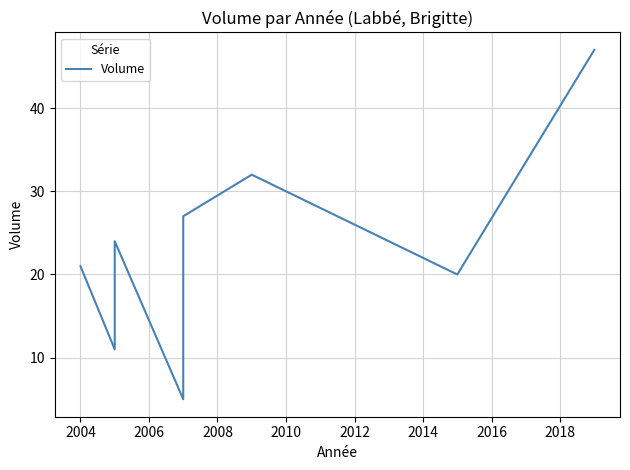

Is it true that the value at 2014 is 20?

True